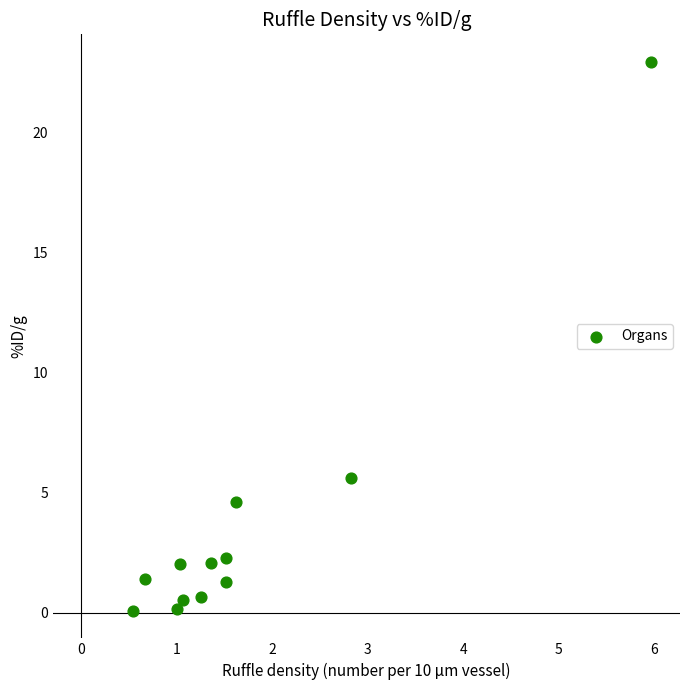

What is the average Y value?

3.6